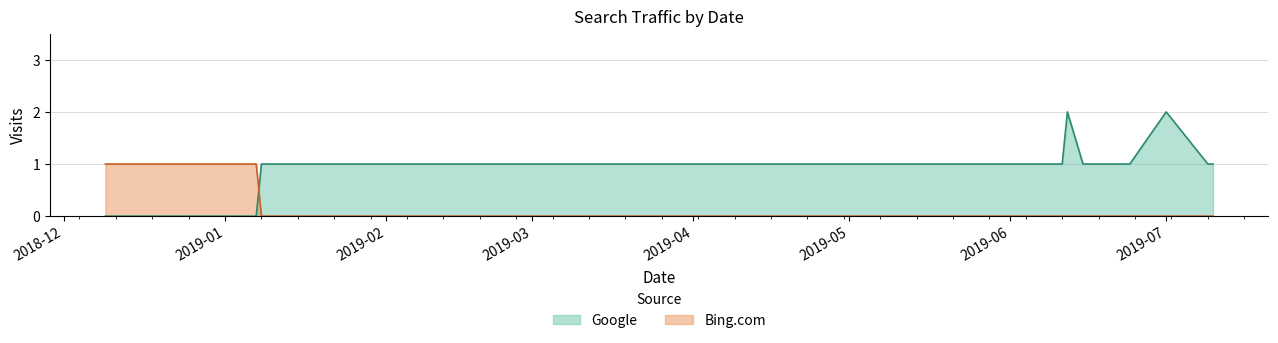

At 2019-05, list the series in order from smallest to largest.

Bing.com, Google